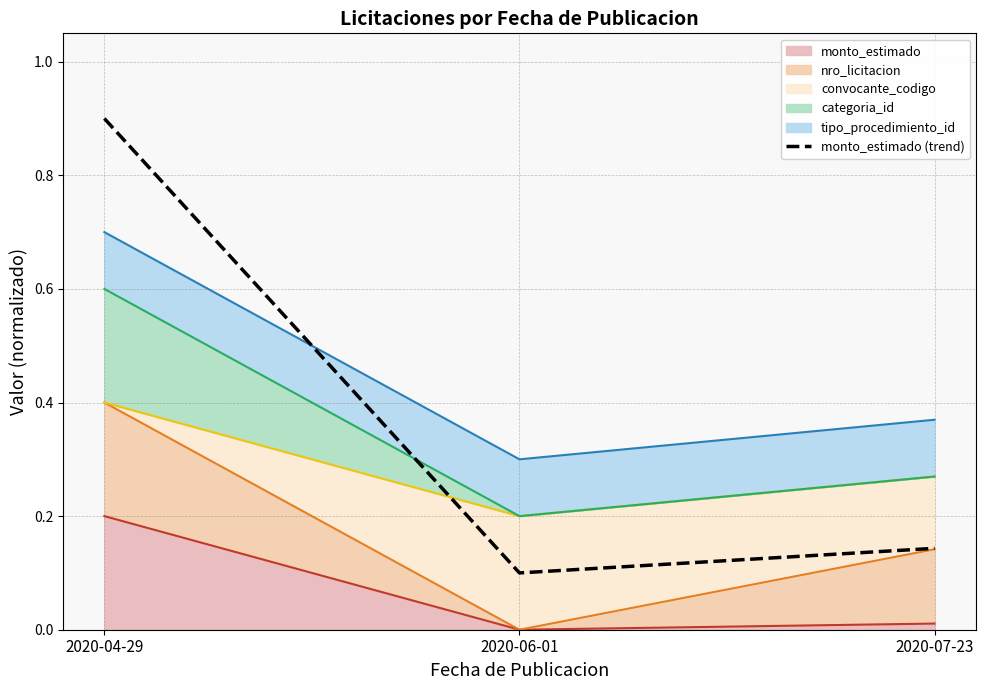

What is the label of the 2nd point from the right?

2020-06-01